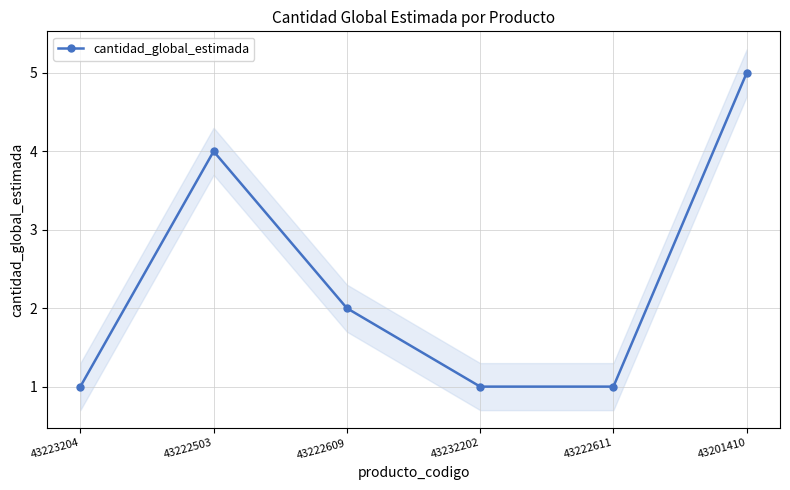

Rank the categories by value from lowest to highest.

43223204, 43232202, 43222611, 43222609, 43222503, 43201410